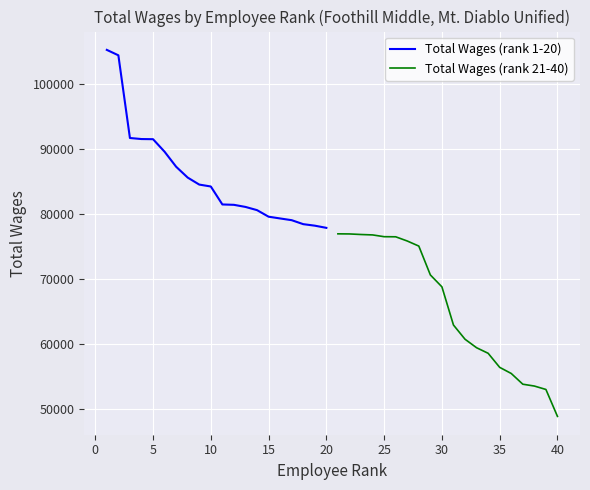

What is the difference between the second highest and minimum values in the Total Wages (rank 21-40) series?

28037